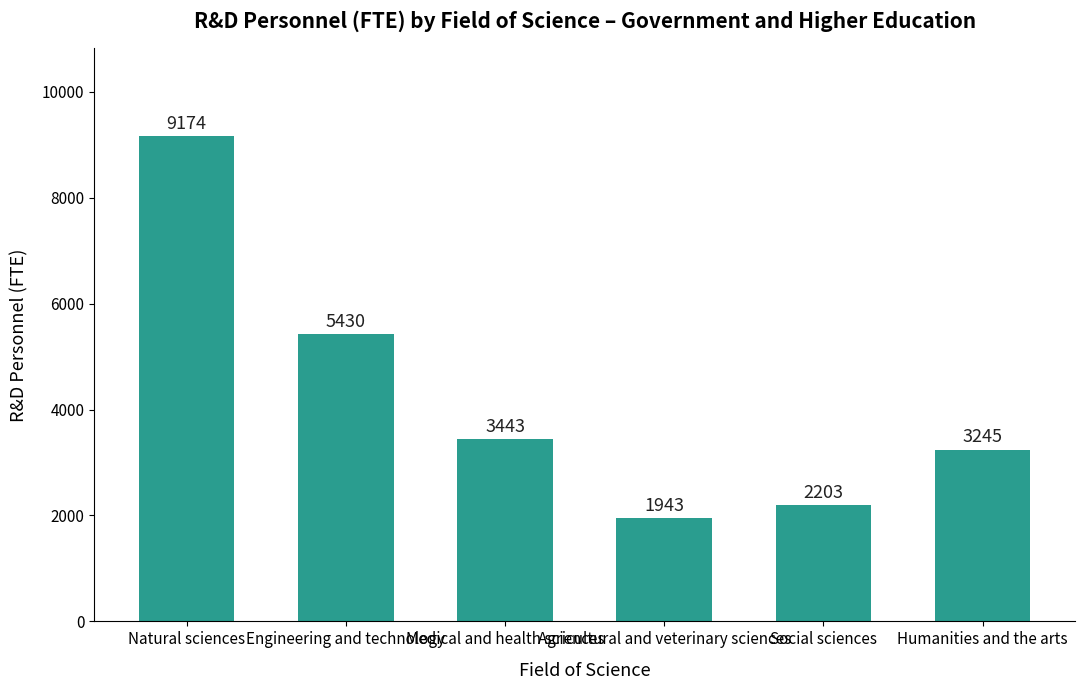

The value at Engineering and technology is 5430.4. True or false?

True